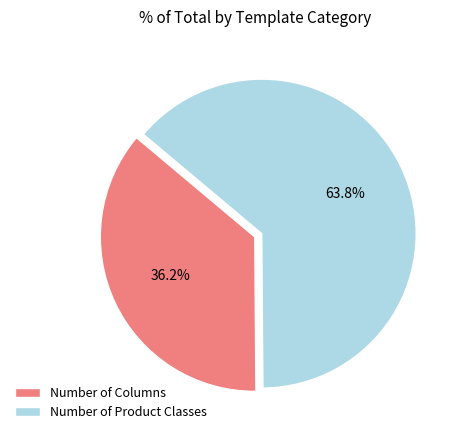

How much of the chart is everything except Number of Product Classes?

36.2%